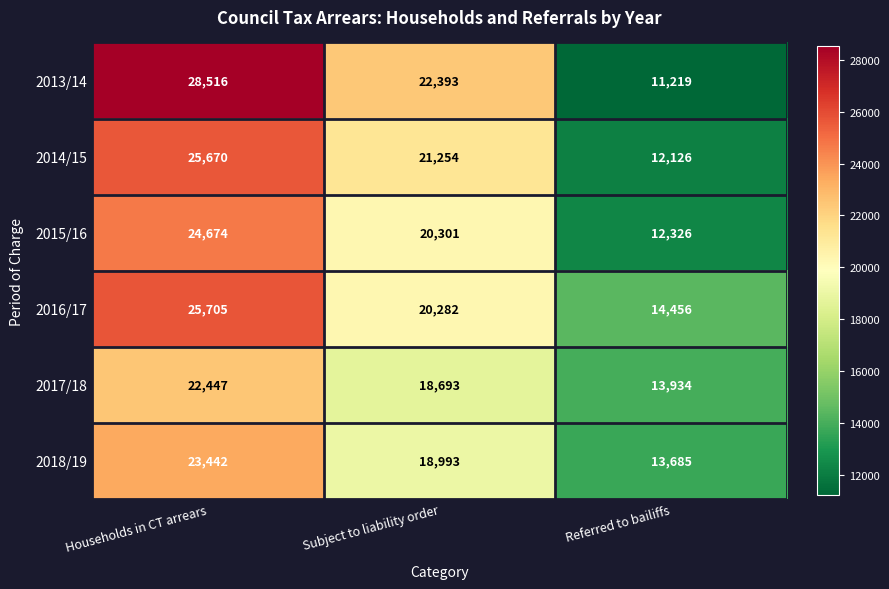

What is the difference between the maximum and minimum values in the 2015/16 series?

12348